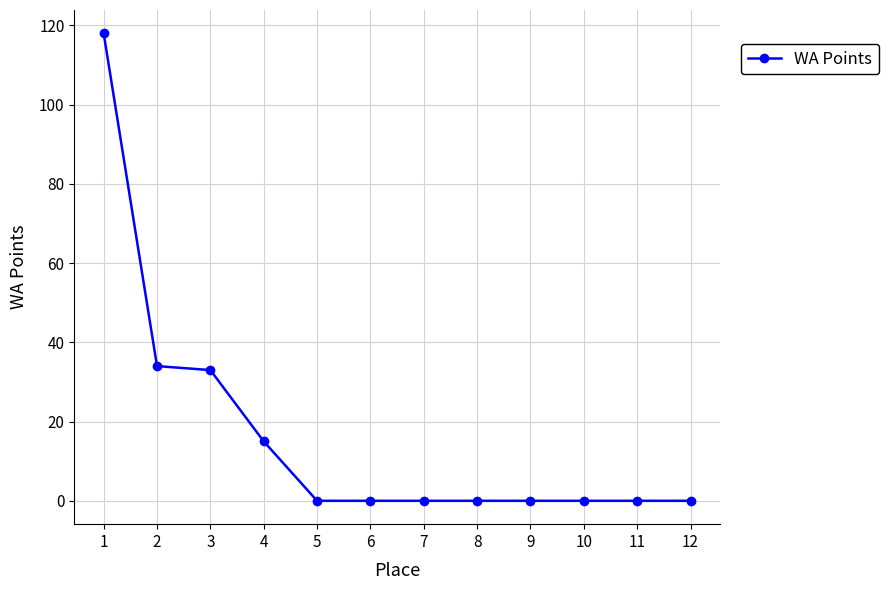

What is the average value?

17